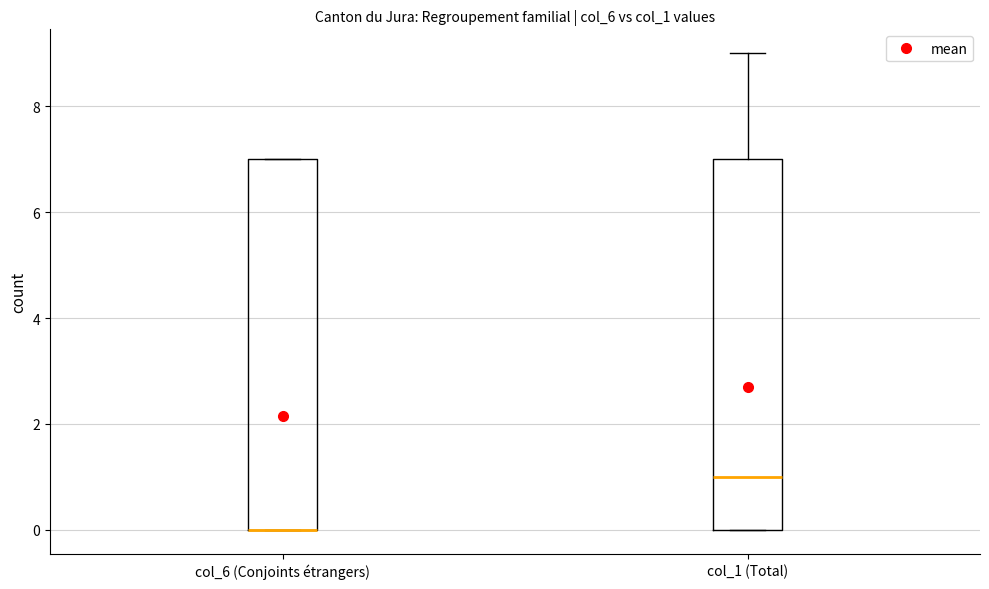

Where is the lower edge of the box for col_1 (Total) on the y-axis? The values are not printed on the chart, so give them approximately, as read against the axis.

0